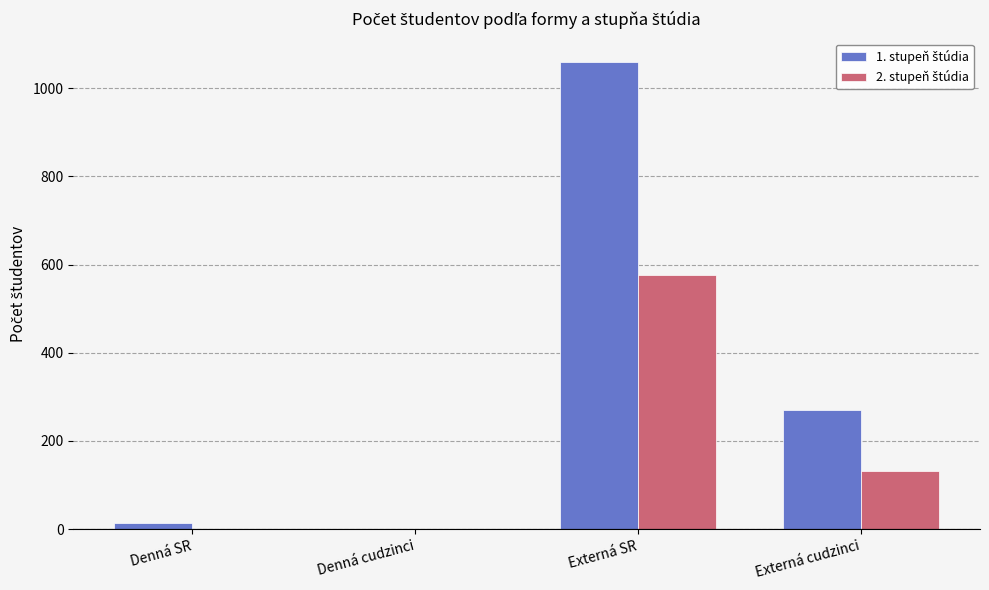

At which category is the sum across all series the highest?

Externá SR